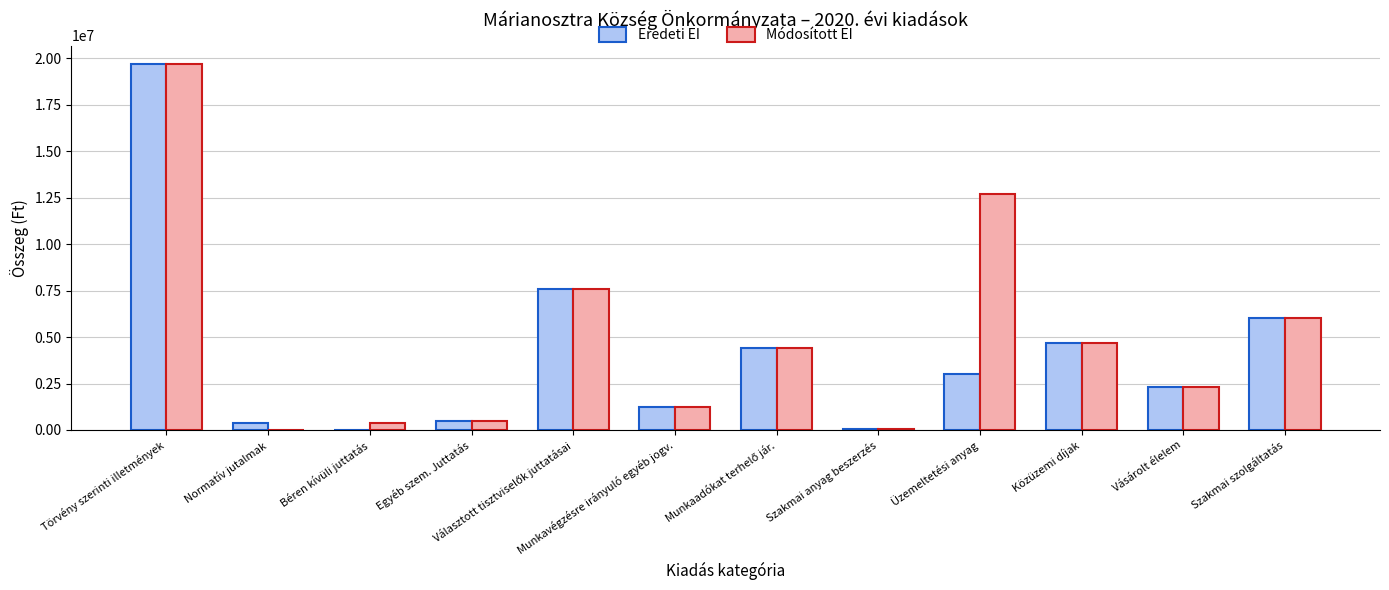

What is the average value of the Eredeti EI series?

4163000